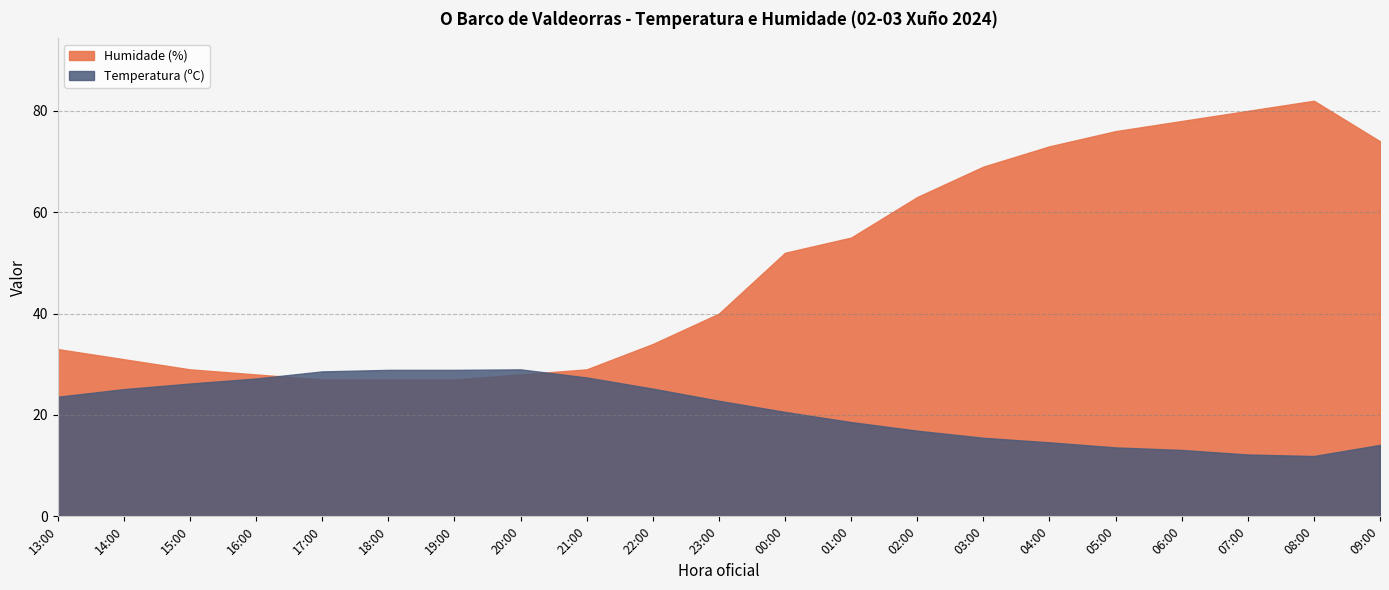

Where does the Humidade (%) series first go above 40?

00:00